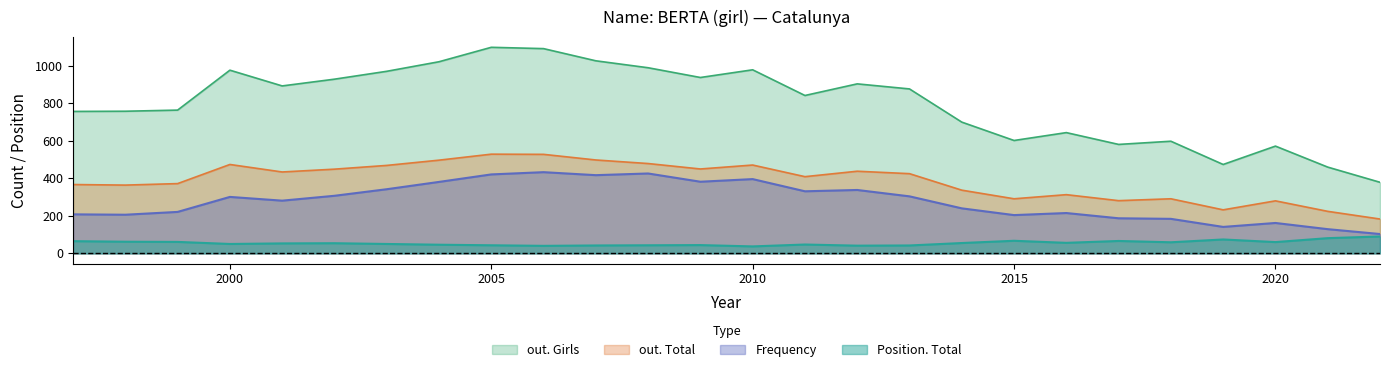

How many series are shown in this chart?

4